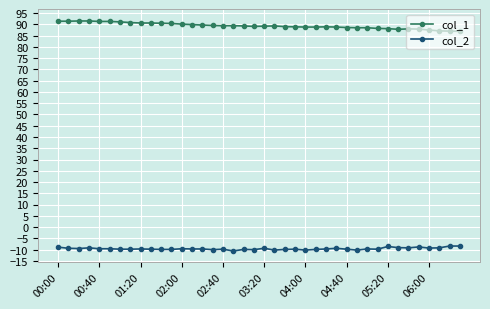

Count the number of data series in this chart.

2